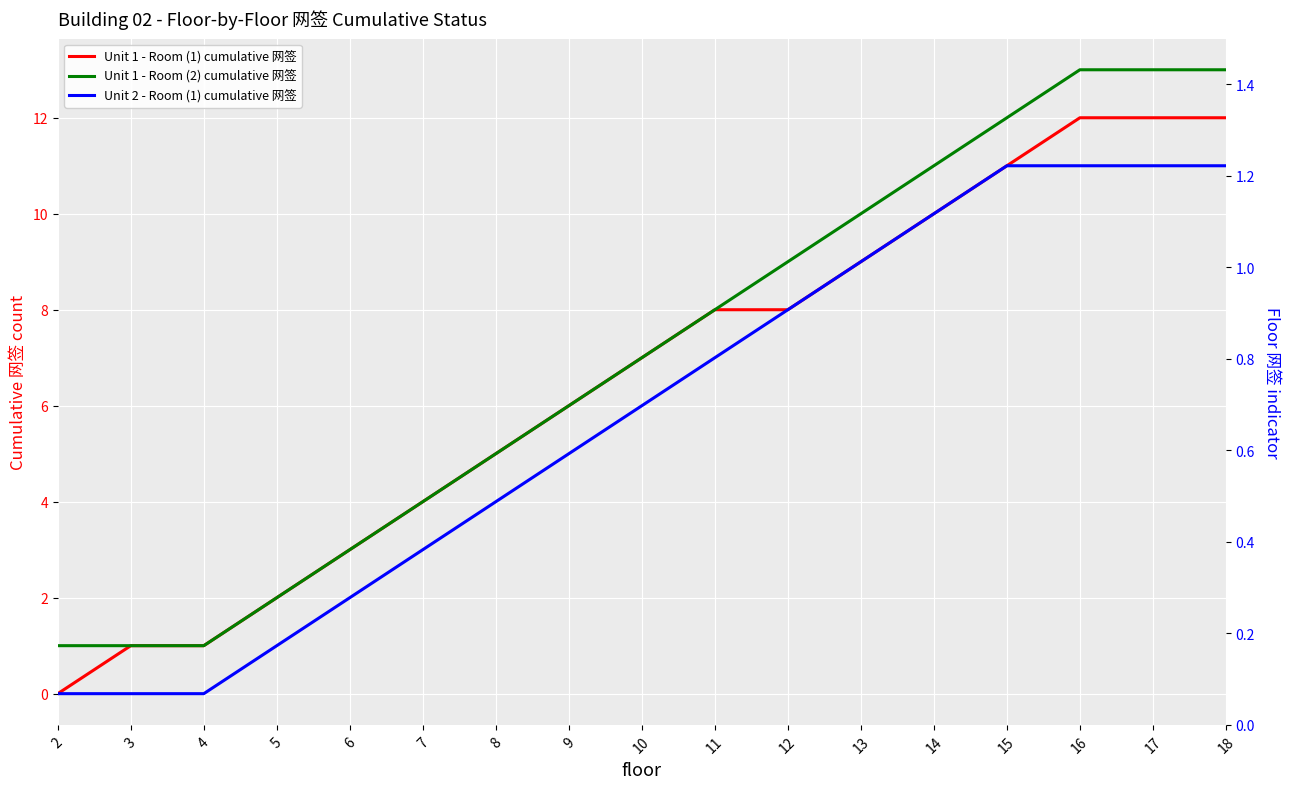

Which series has the largest range (max minus min)?

Unit 1 - Room (1) cumulative 网签